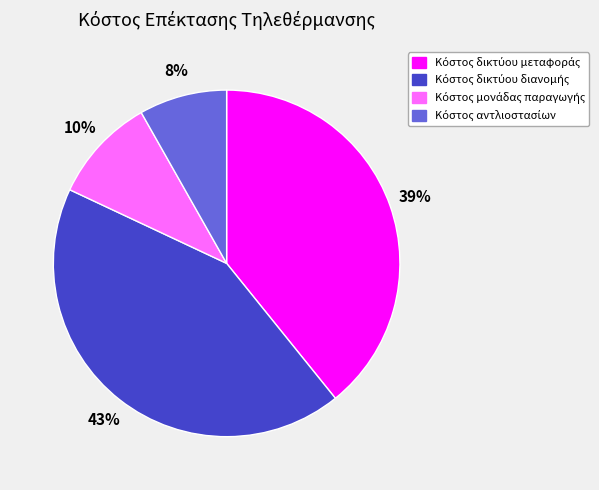

Is there a majority slice in this chart?

No